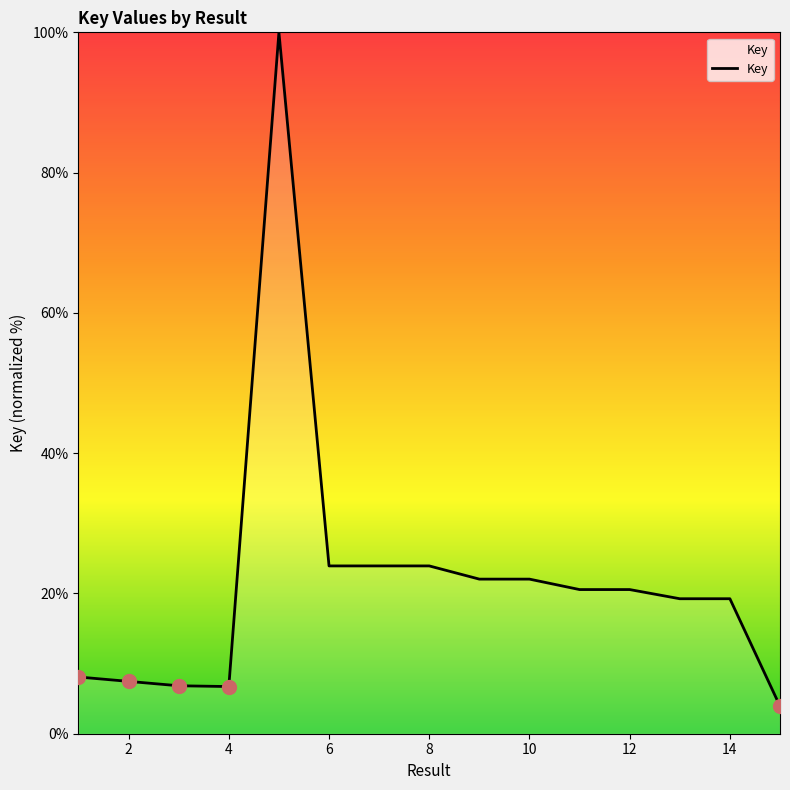

What is the difference between the maximum and minimum values?

96.1